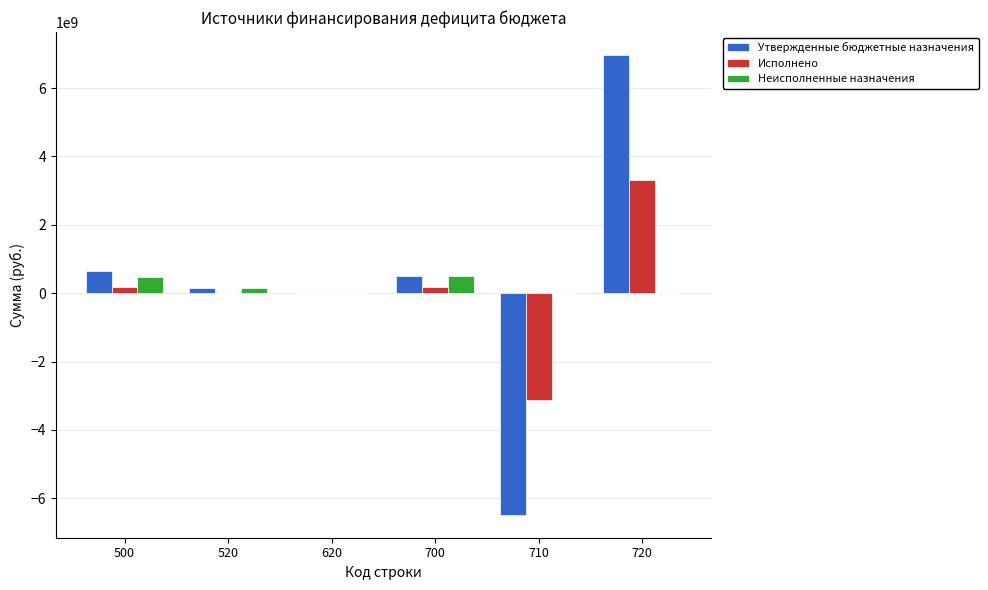

What is the greatest value displayed?

6968133222.1